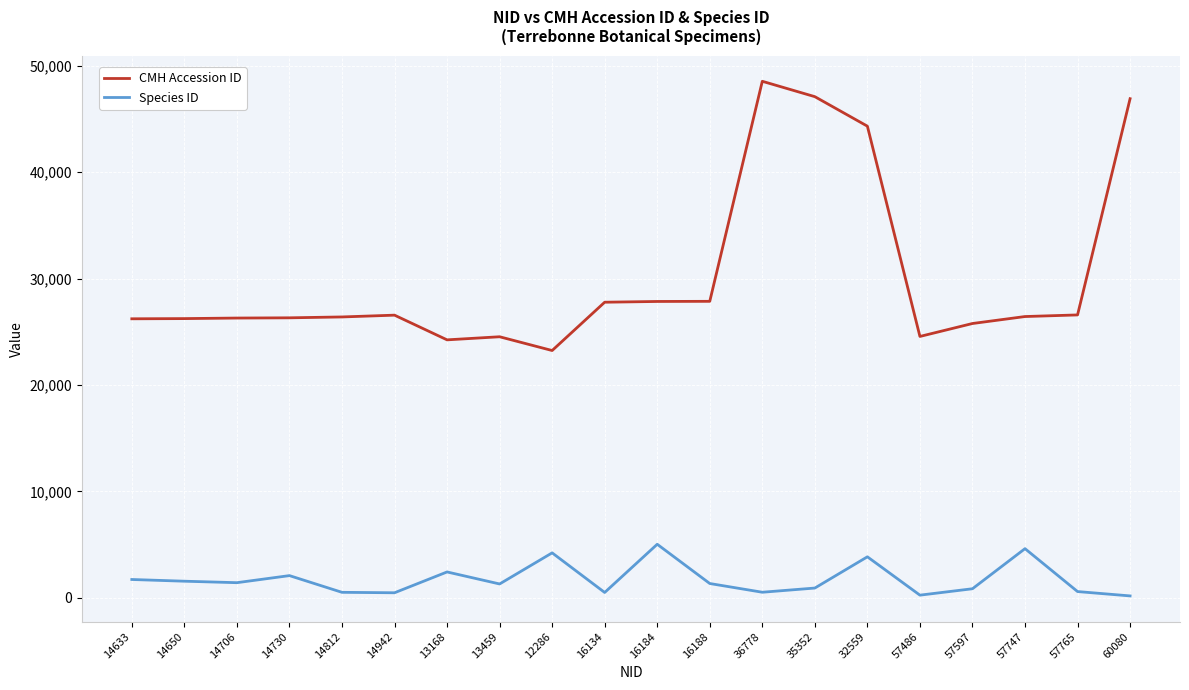

Where is CMH Accession ID nearest to the value 35894?

16188